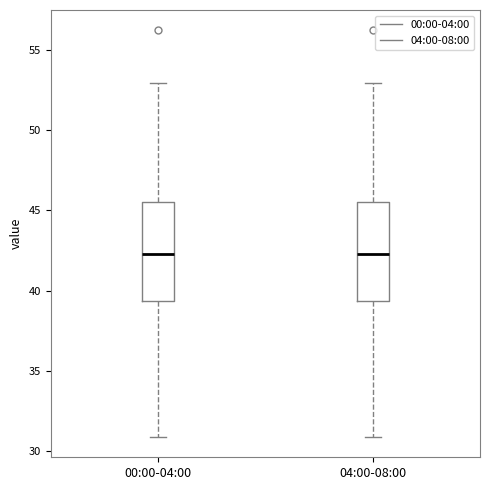

Reading left to right, read every box against the y-axis: the position of its median line, the range the box covers, and the ends of its whiskers. The values are not printed on the chart, so give them approximately, as read against the axis.

00:00-04:00: median 42.5, box 39.5 to 45.5, whiskers 31.0 to 53.0
04:00-08:00: median 42.5, box 39.5 to 45.5, whiskers 31.0 to 53.0